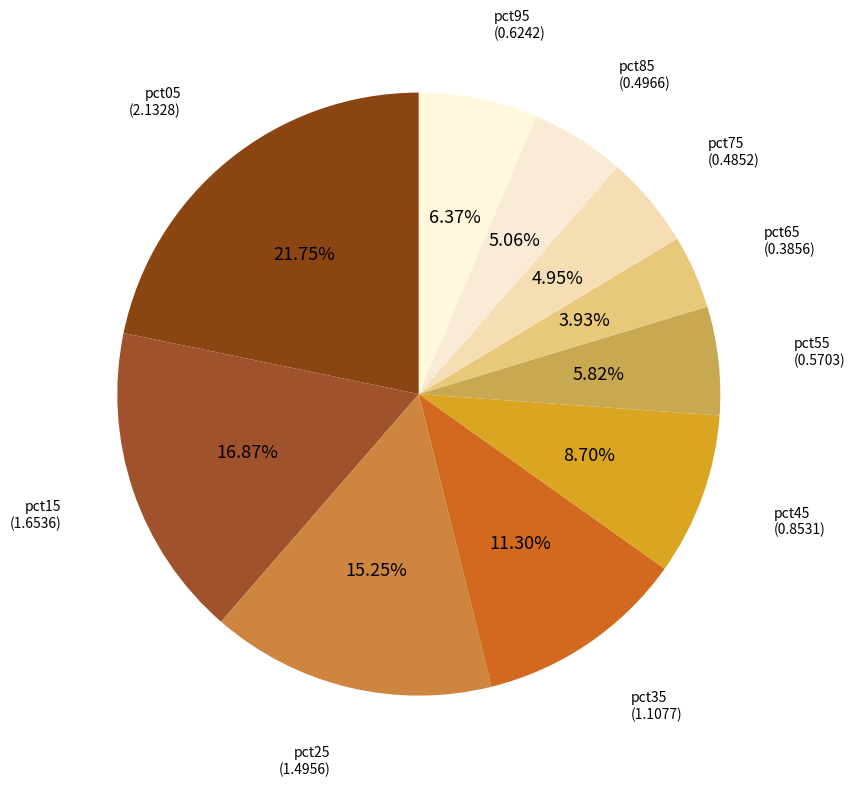

The pct25 slice represents 1% of the pie. True or false?

False